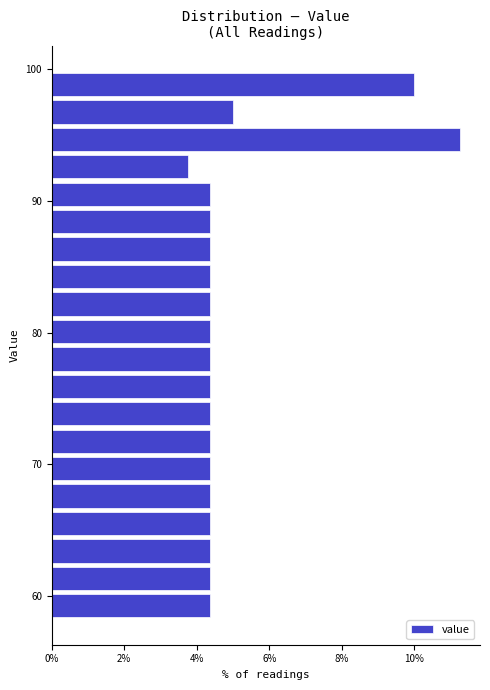

Read against the y-axis, roughly where is the centre of the longest bar?

95